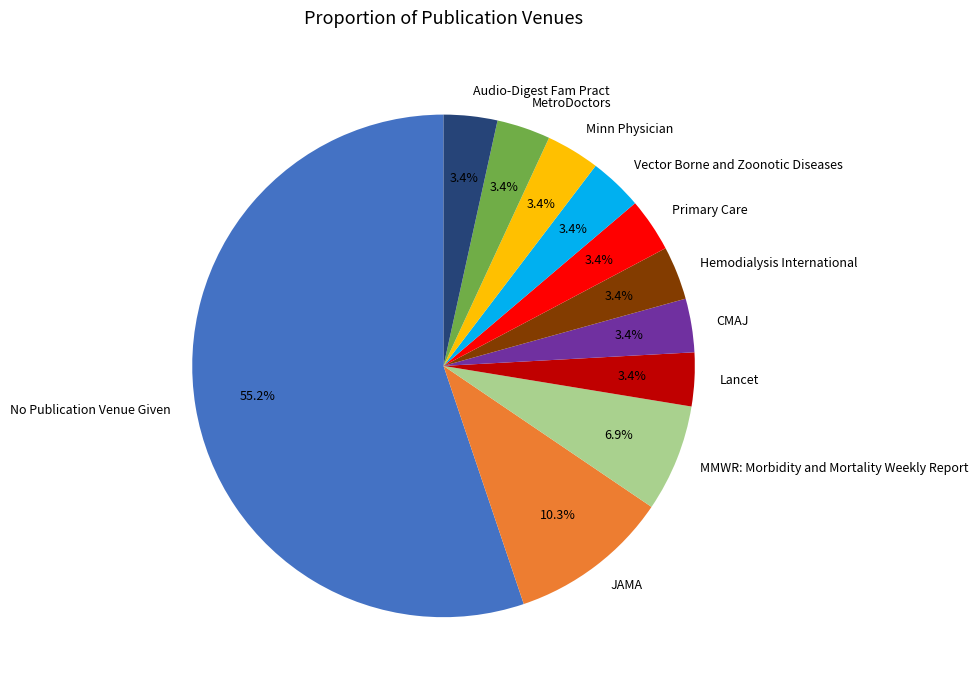

Is No Publication Venue Given the majority of the pie?

Yes